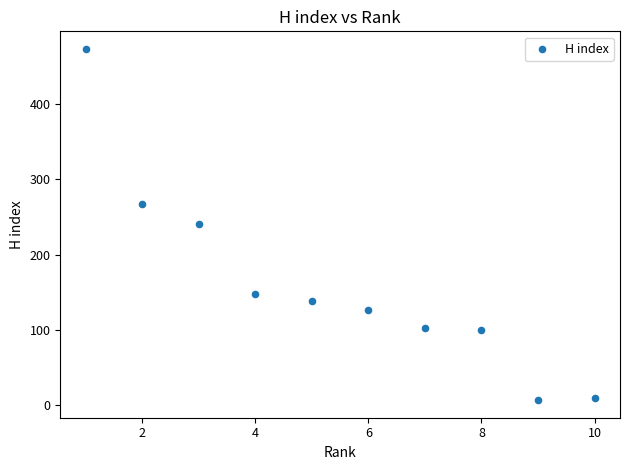

What is the average X value?

6